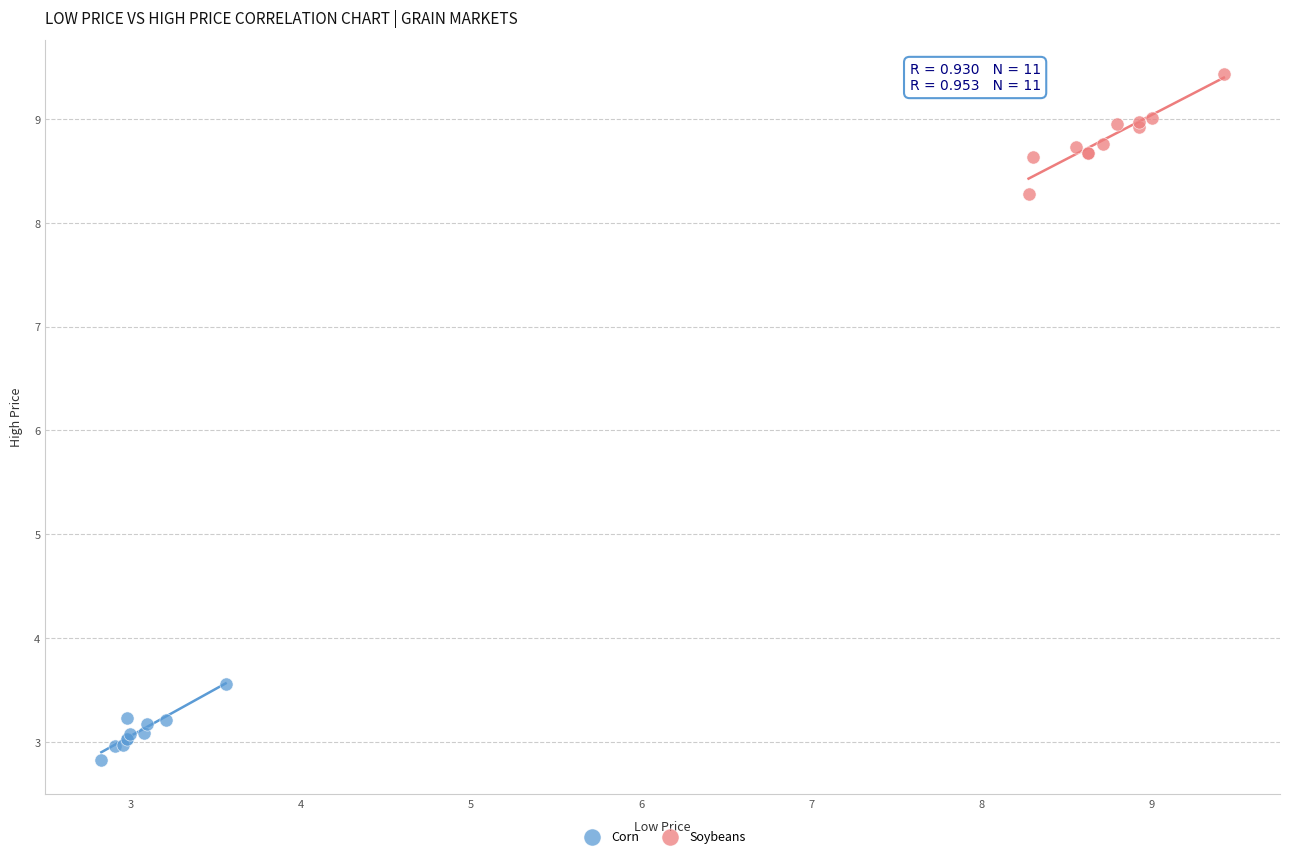

Which series contains the lowest Y value?

Corn